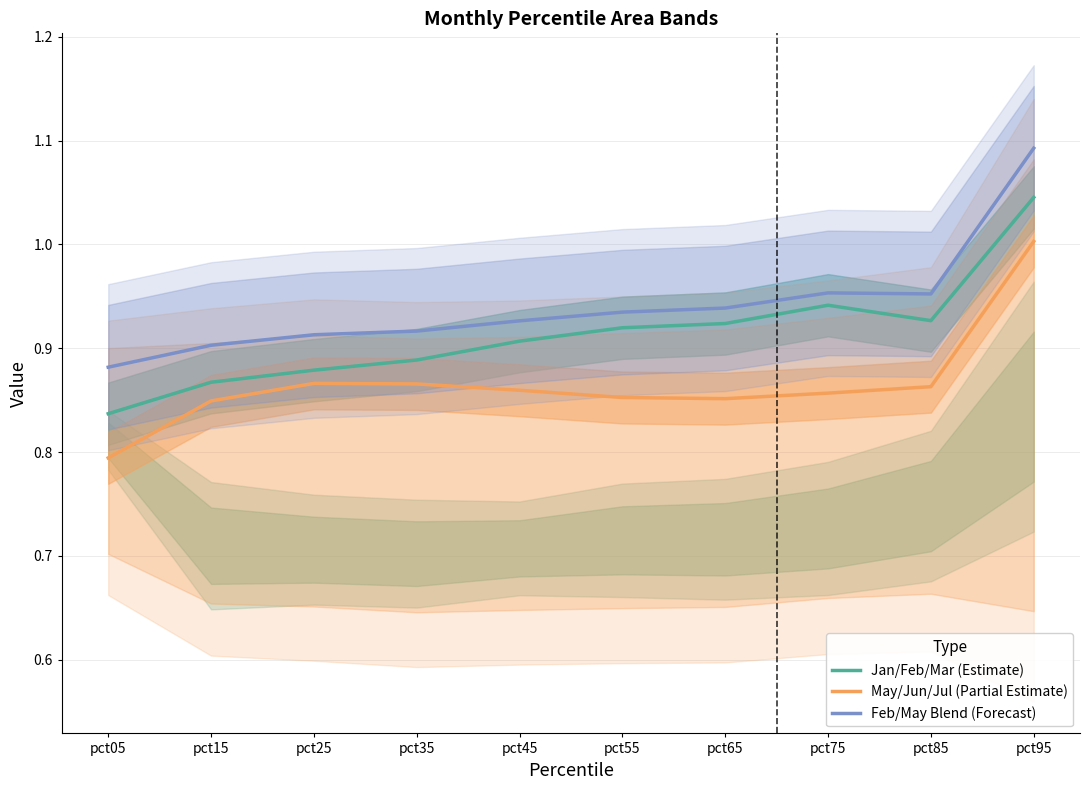

Which series has the largest total across all categories?

Feb/May Blend (Forecast)